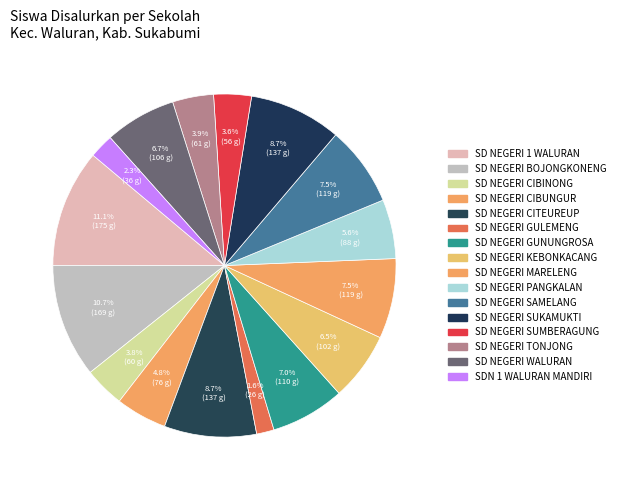

Which has a higher value, SD NEGERI SAMELANG or SDN 1 WALURAN MANDIRI?

SD NEGERI SAMELANG